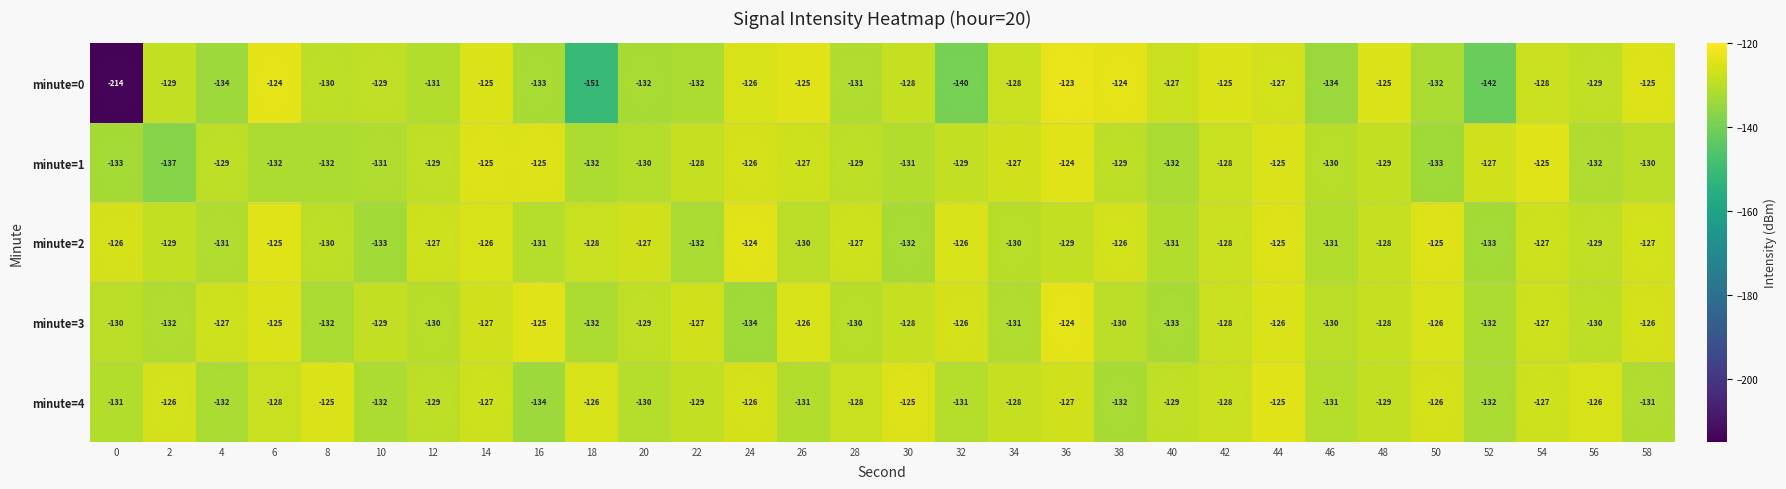

At how many categories does at least one series exceed -182?

30